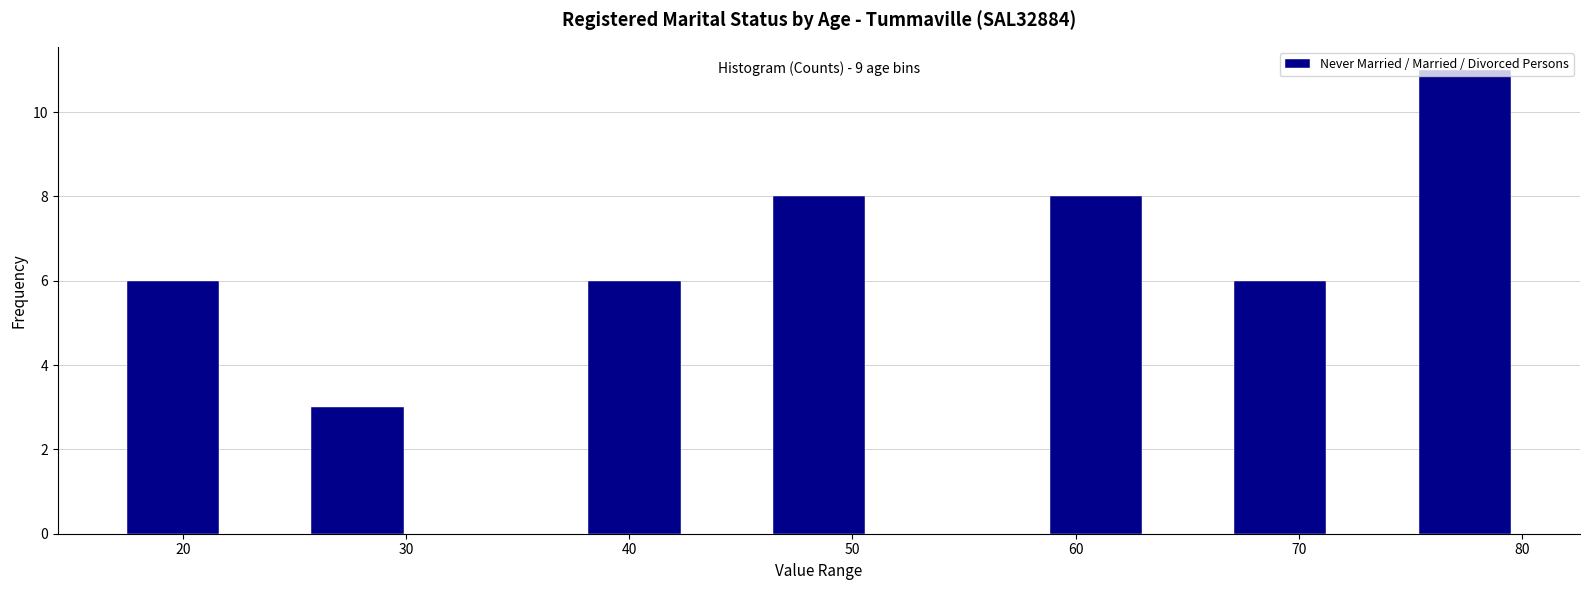

Over which range of the x-axis is the bar tallest?

75 to 80